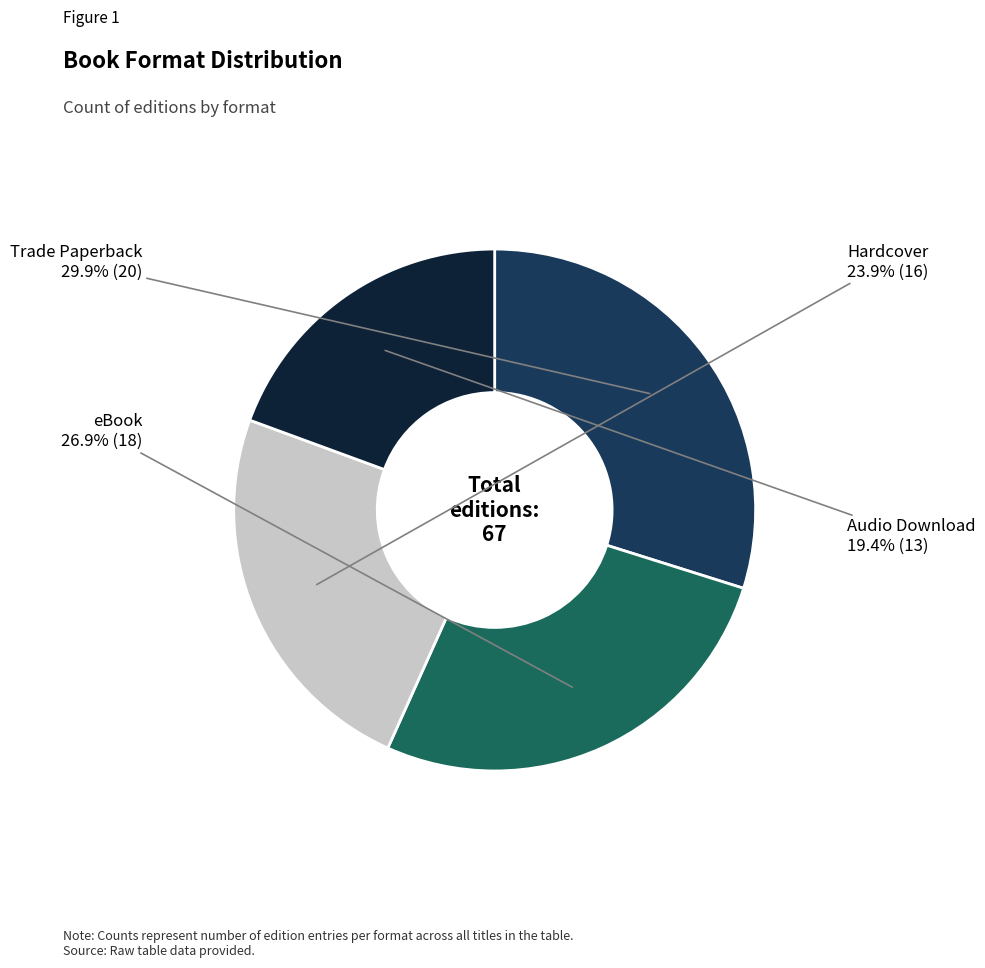

Does any single category account for the majority?

No